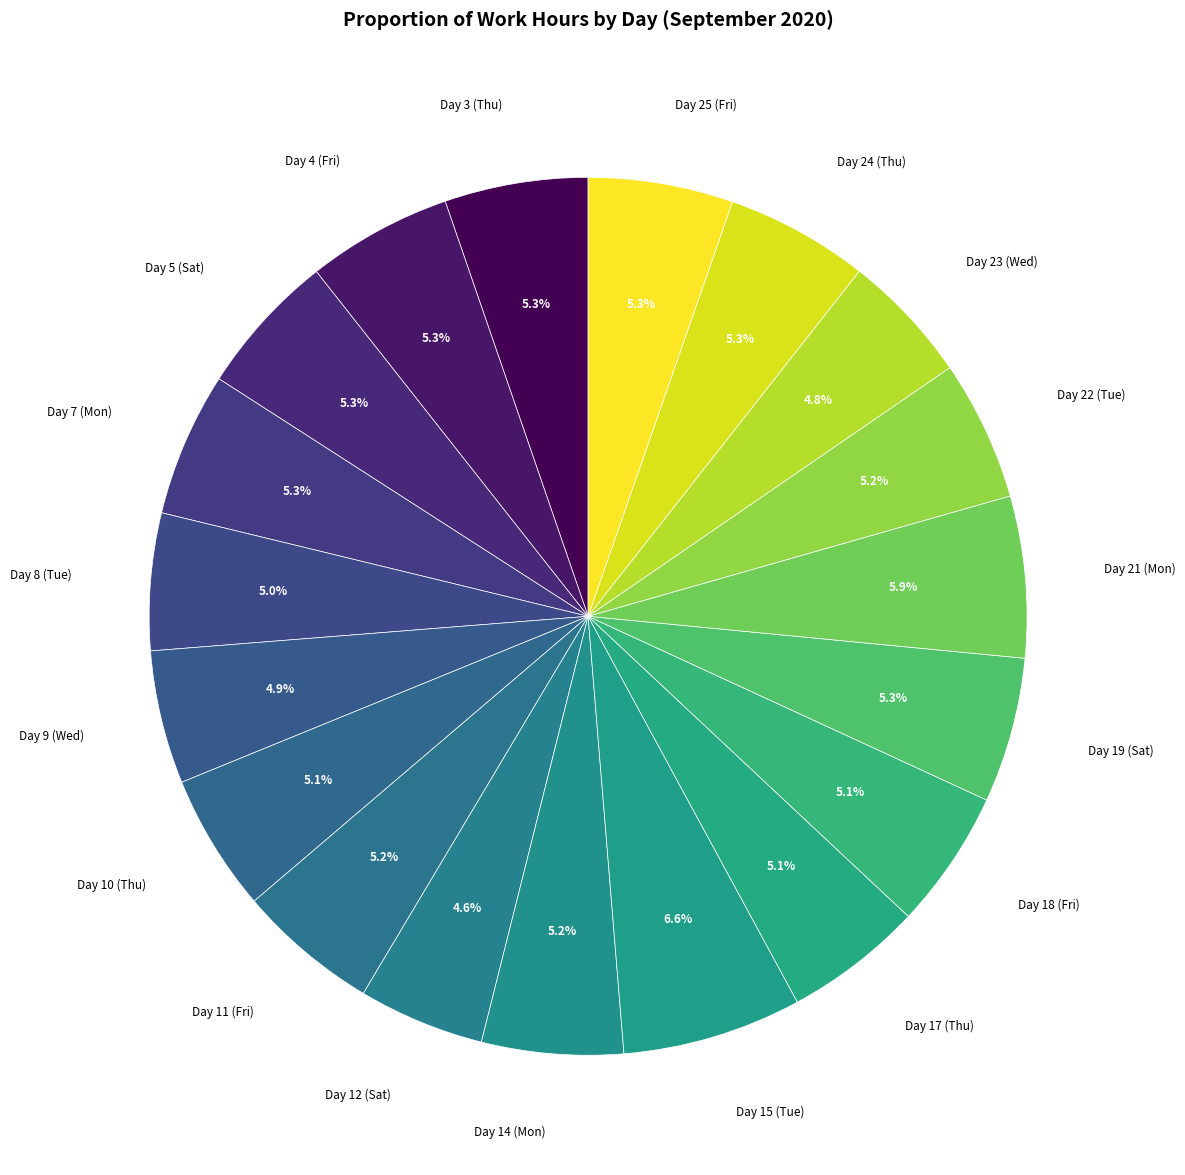

How many segments does this pie chart have?

19